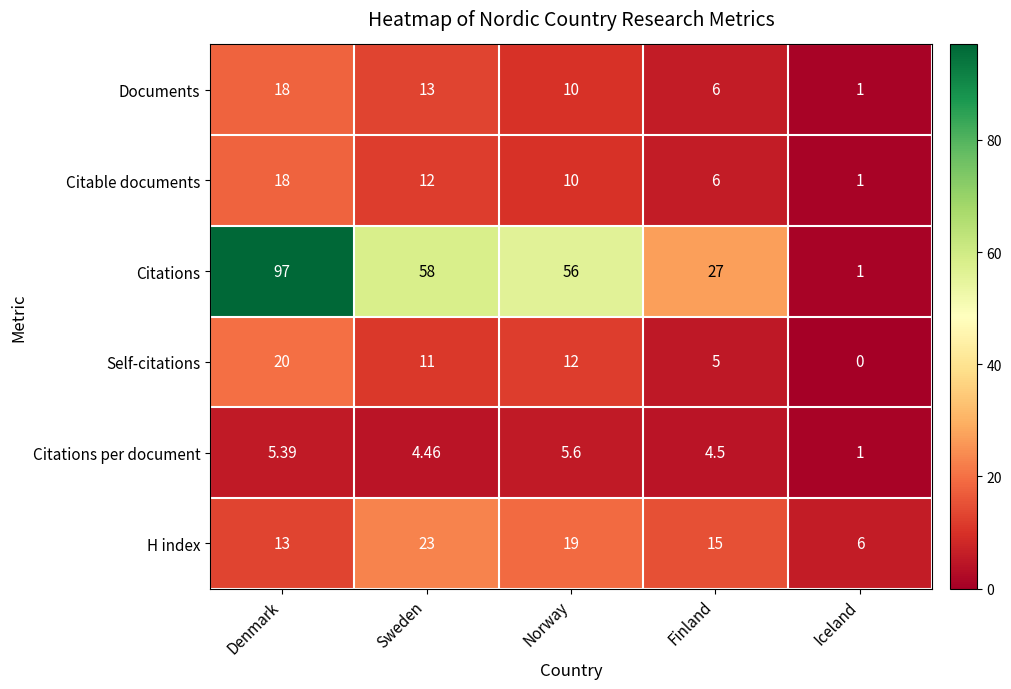

Which series has the largest total across all categories?

Citations